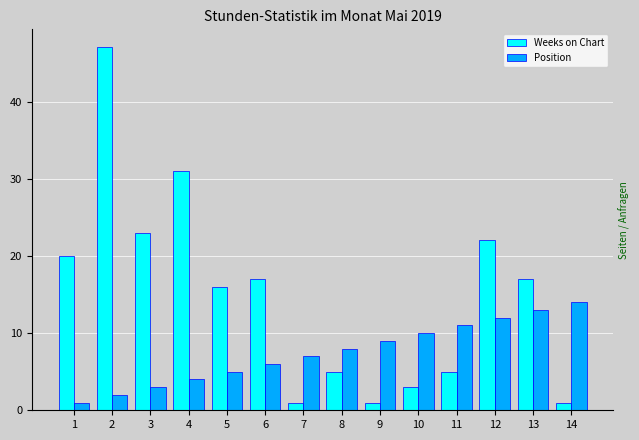

Reading right to left, what are all the values shown in this chart?

Weeks on Chart: 14=1	13=17	12=22	11=5	10=3	9=1	8=5	7=1	6=17	5=16	4=31	3=23	2=47	1=20
Position: 14=14	13=13	12=12	11=11	10=10	9=9	8=8	7=7	6=6	5=5	4=4	3=3	2=2	1=1